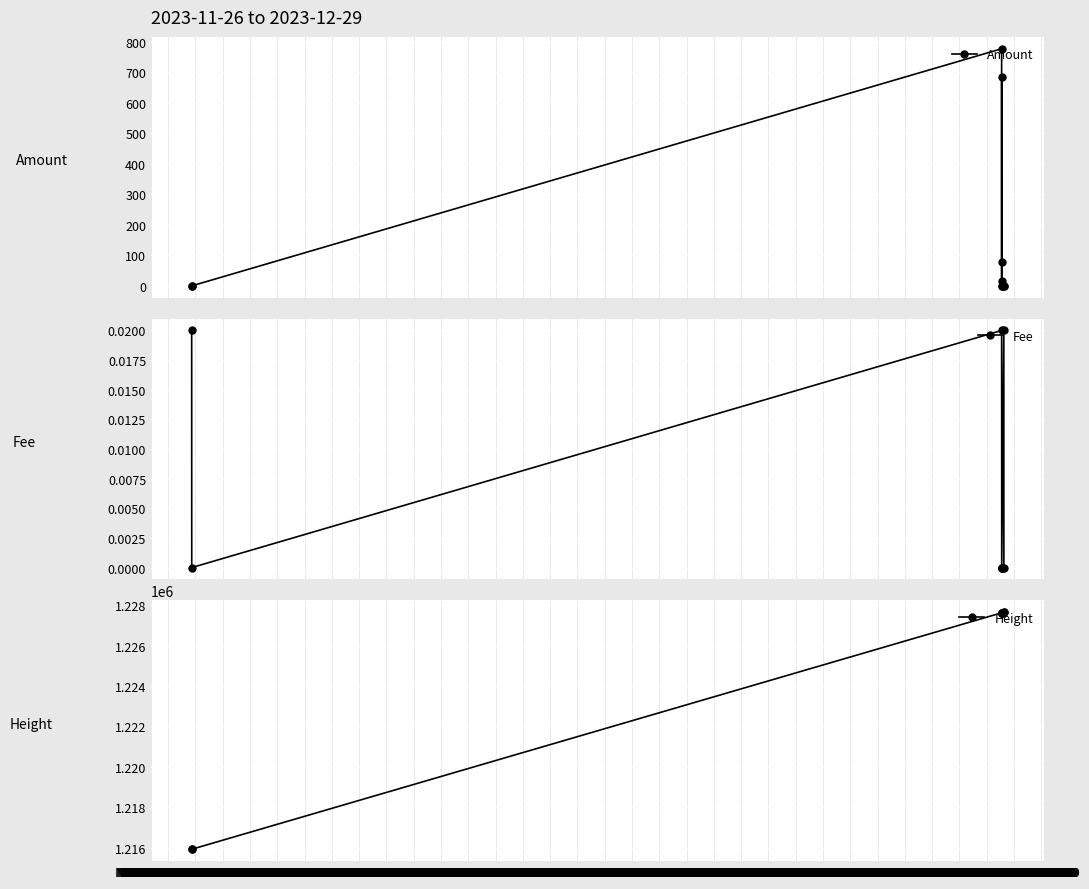

True or false: Height and Amount cross at least once.

False